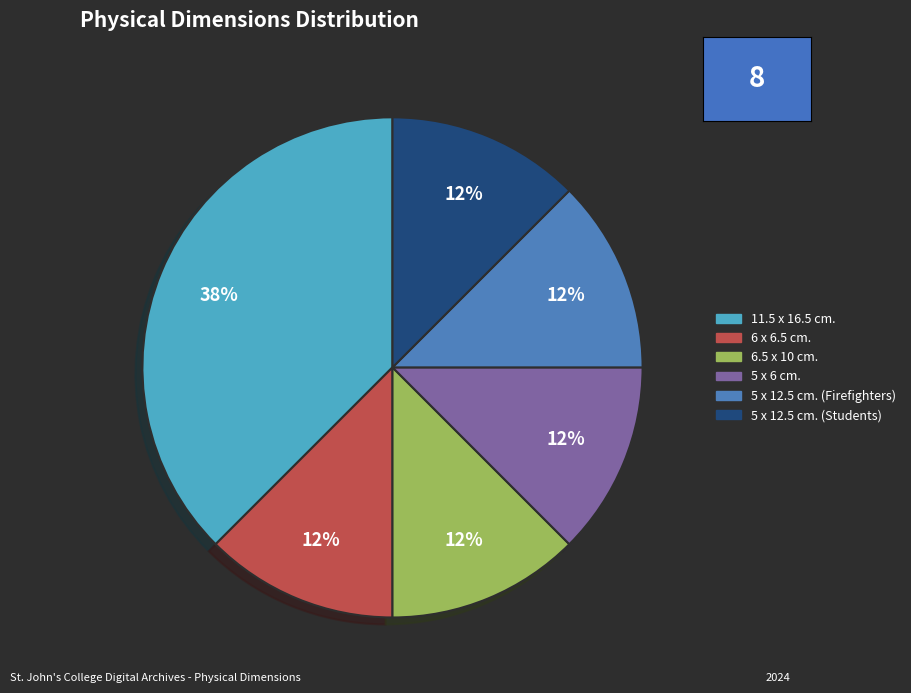

Count the number of slices in the pie.

6